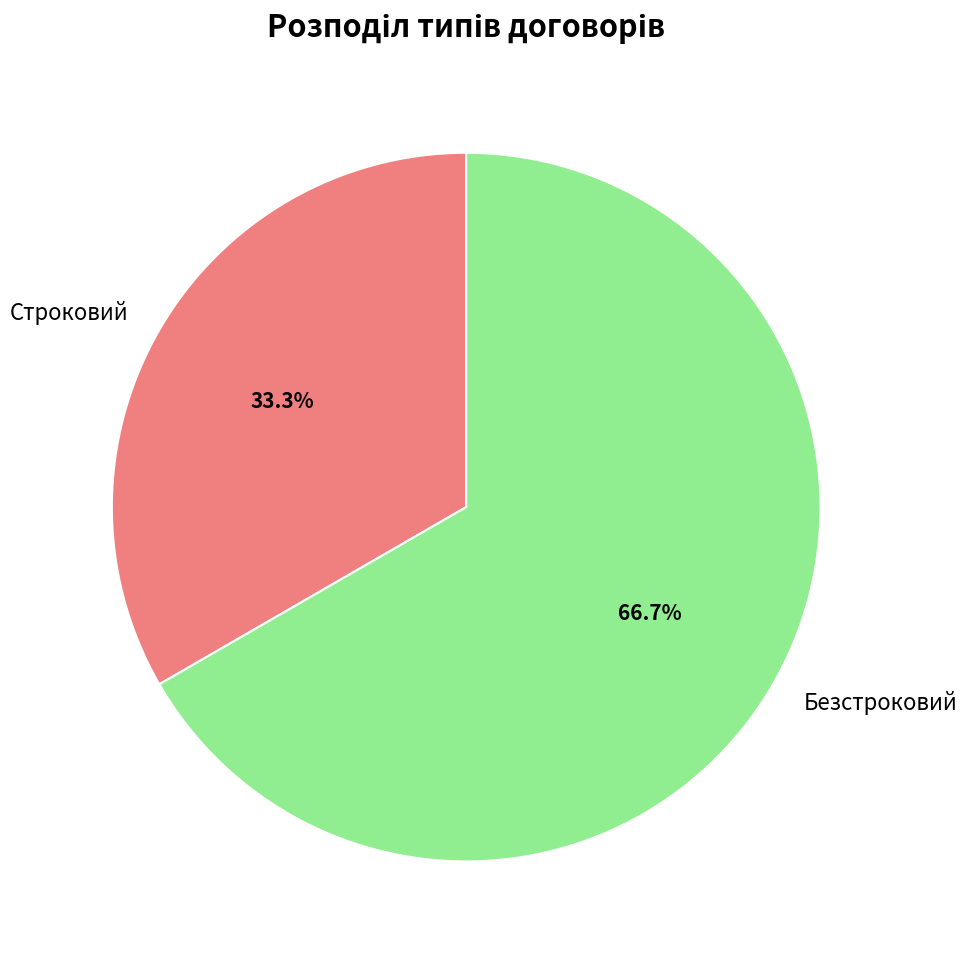

Between Безстроковий and Строковий, which is larger?

Безстроковий